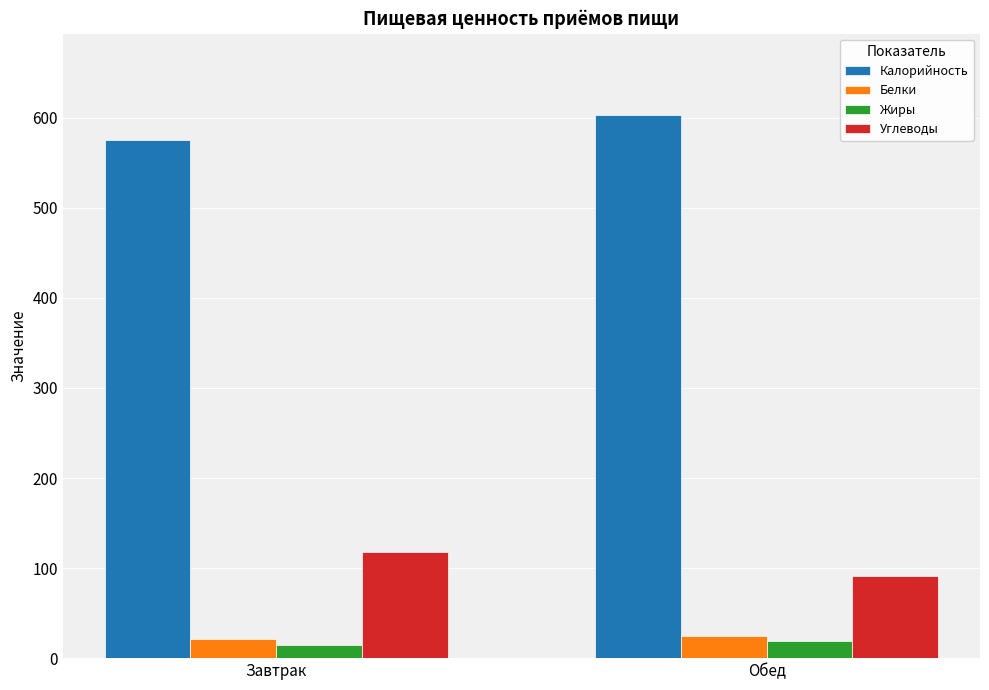

What is the difference between the highest and lowest values at Обед?

584